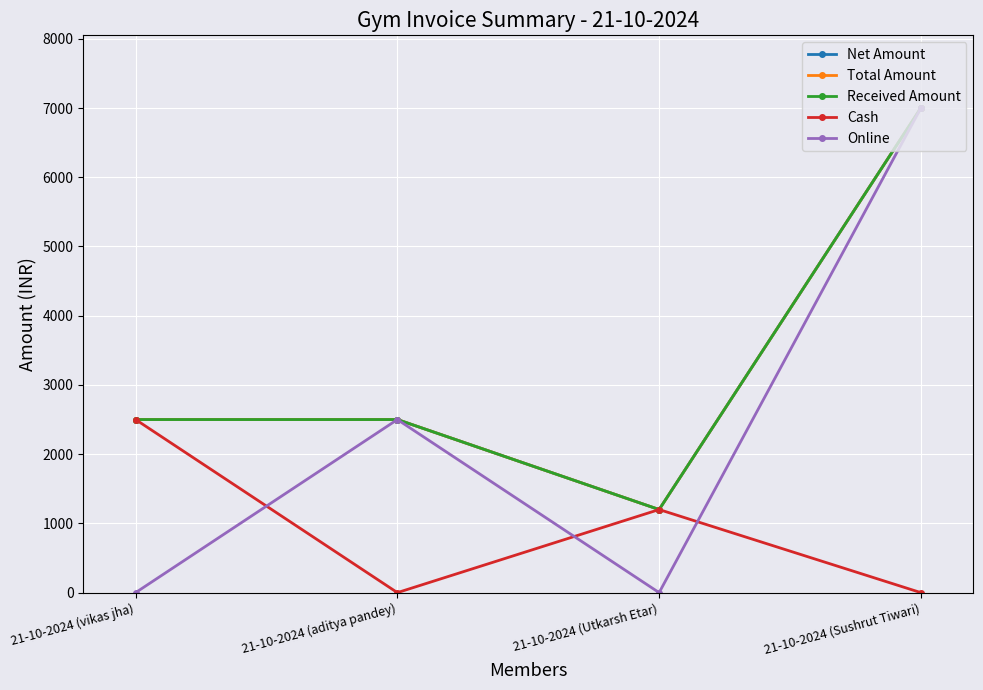

List the labels in order of Total Amount value, smallest first.

21-10-2024 (Utkarsh Etar), 21-10-2024 (vikas jha), 21-10-2024 (aditya pandey), 21-10-2024 (Sushrut Tiwari)